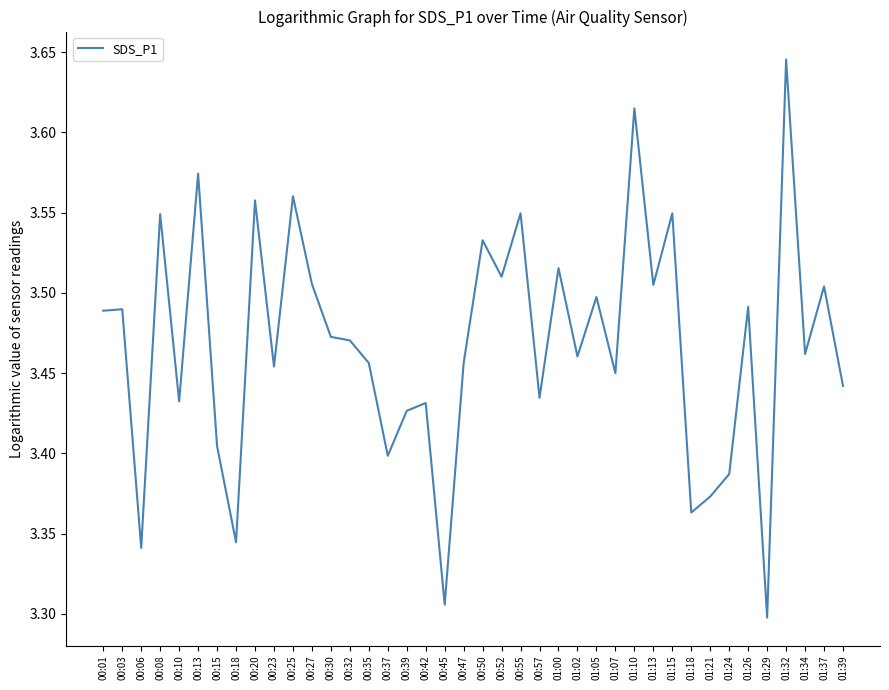

Which label corresponds to the largest value in the chart?

01:32